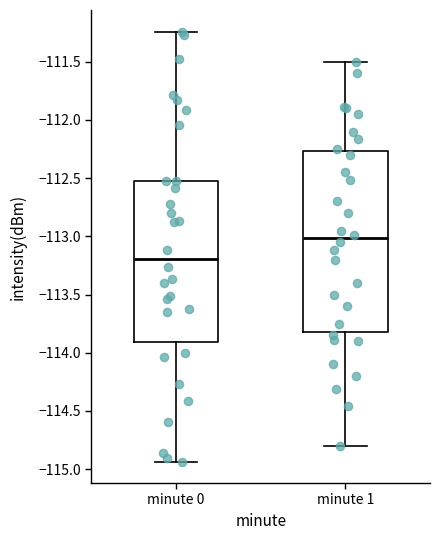

Reading left to right, read every box against the y-axis: the position of its median line, the range the box covers, and the ends of its whiskers. The values are not printed on the chart, so give them approximately, as read against the axis.

minute 0: median -113.20, box -113.90 to -112.50, whiskers -114.95 to -111.25
minute 1: median -113.00, box -113.80 to -112.25, whiskers -114.80 to -111.50